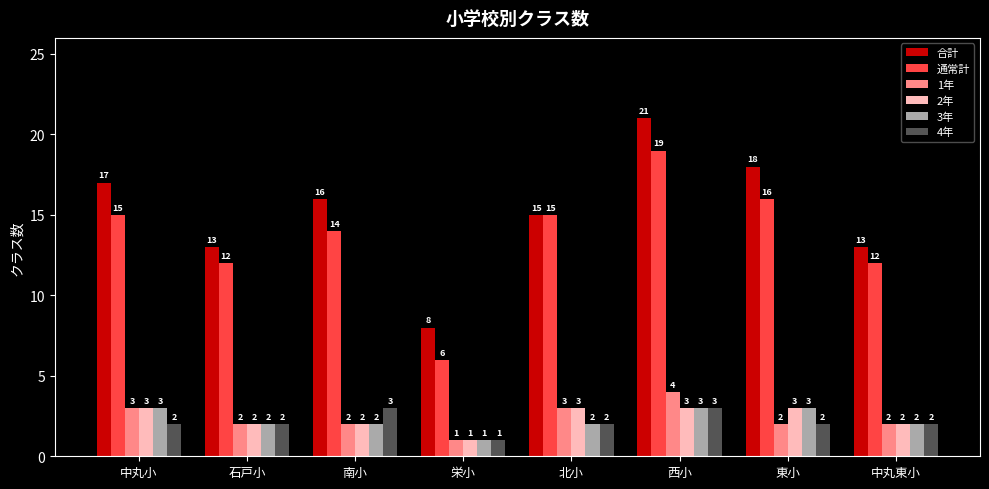

How many groups of bars are there?

8